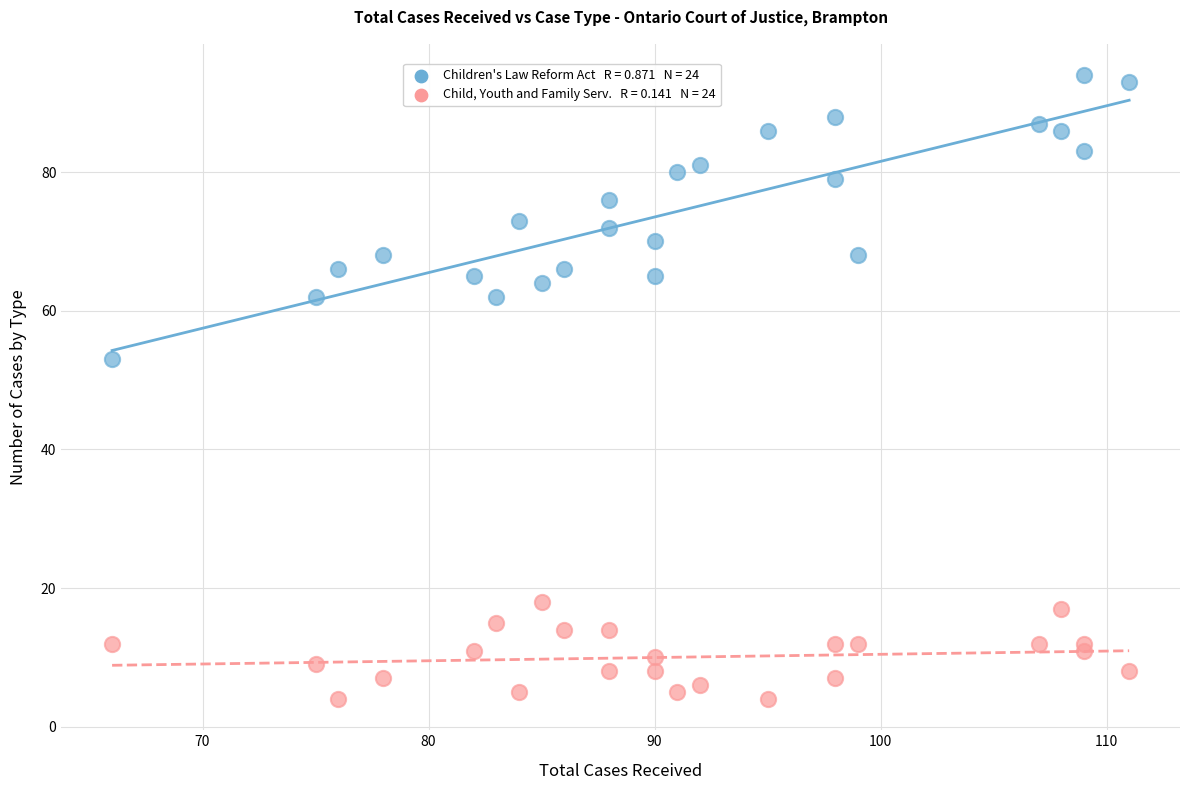

Across all data points, what is the range of Y values (max minus min)?

90